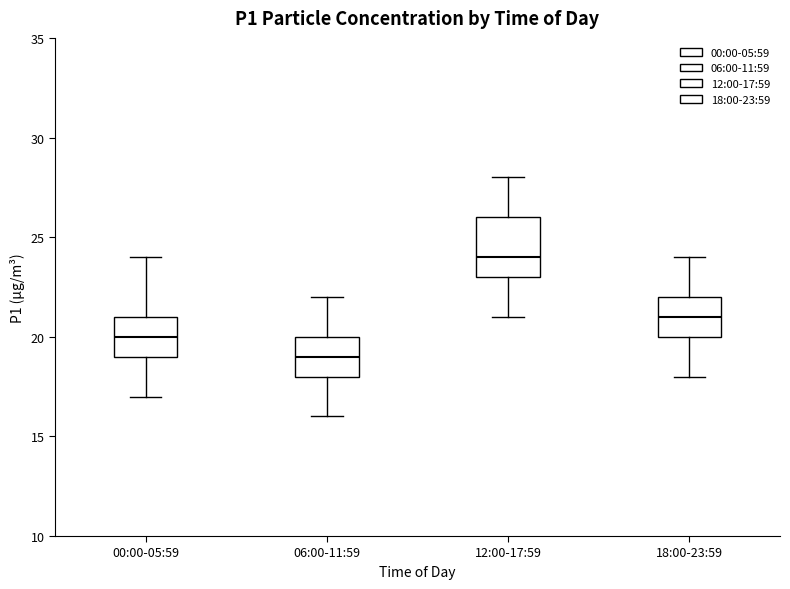

Which box's median line is the lowest?

06:00-11:59